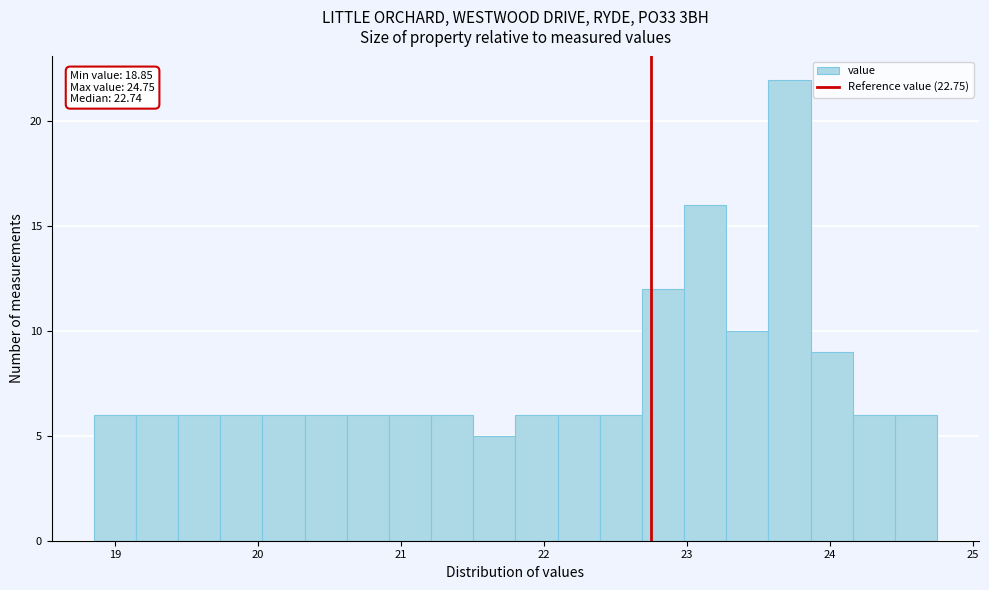

Read against the x-axis, roughly where is the centre of the tallest bar?

23.7